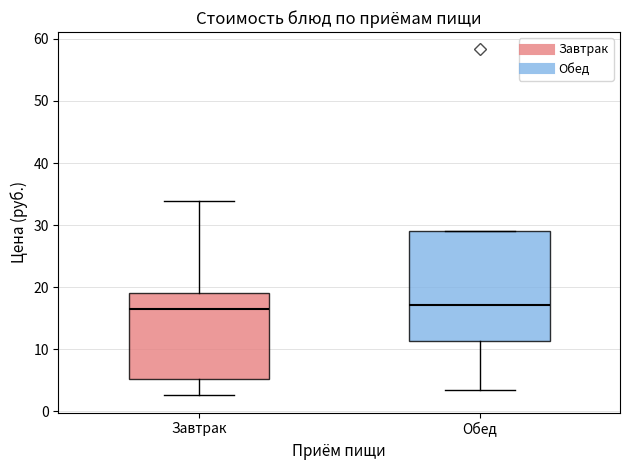

Where does the upper whisker of the box for Завтрак end on the y-axis? The values are not printed on the chart, so give them approximately, as read against the axis.

34